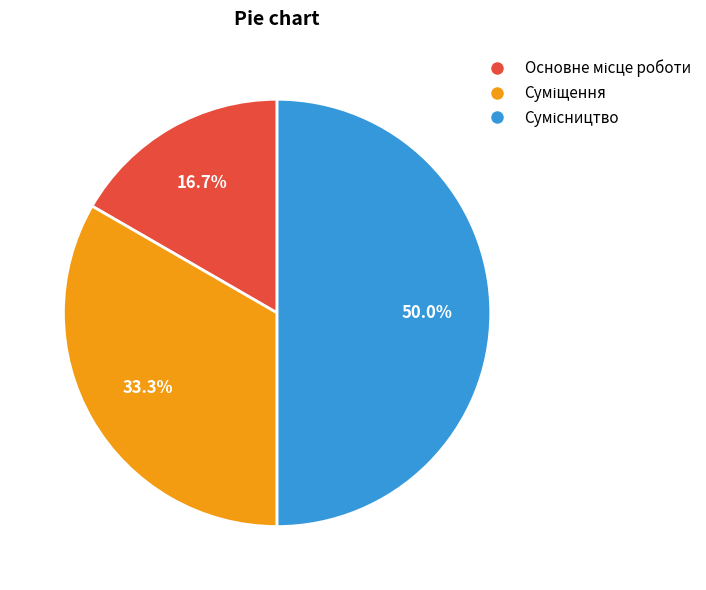

To the nearest percent, what is the average slice percentage?

33%